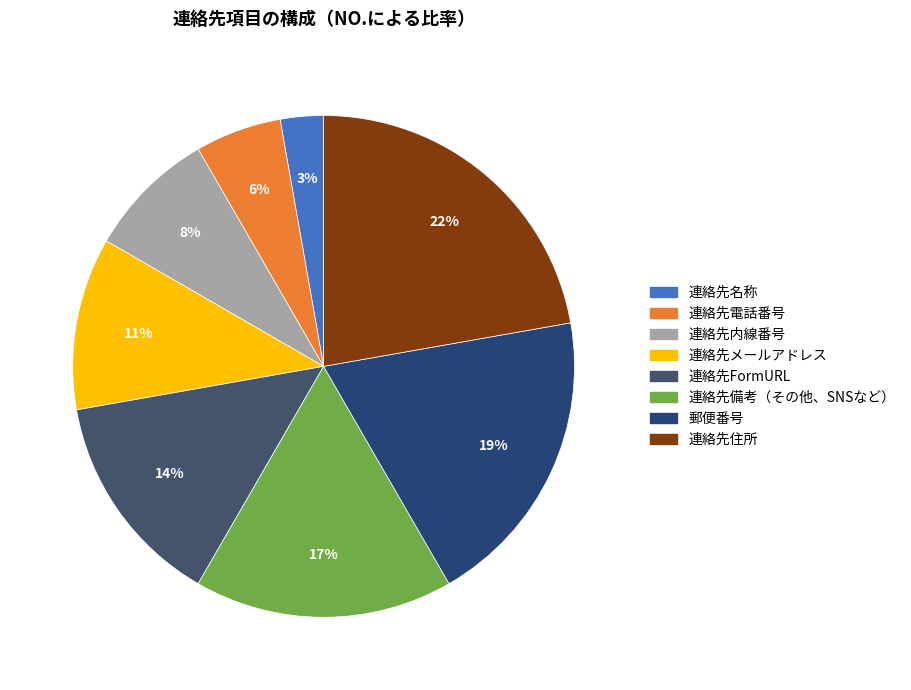

Which slice is the largest?

連絡先住所